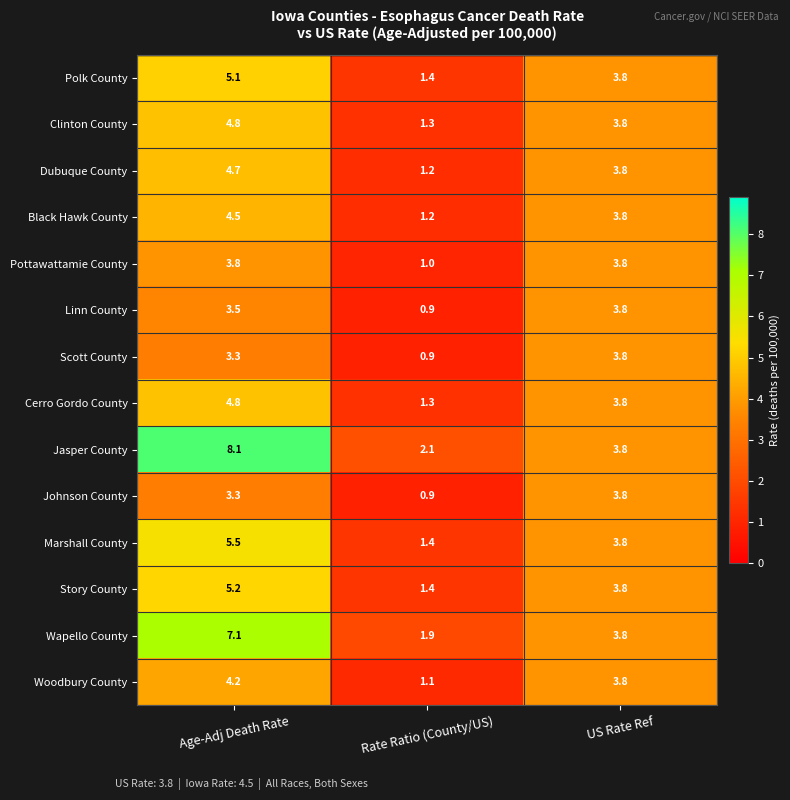

At which label is Jasper County closest to 5?

US Rate Ref